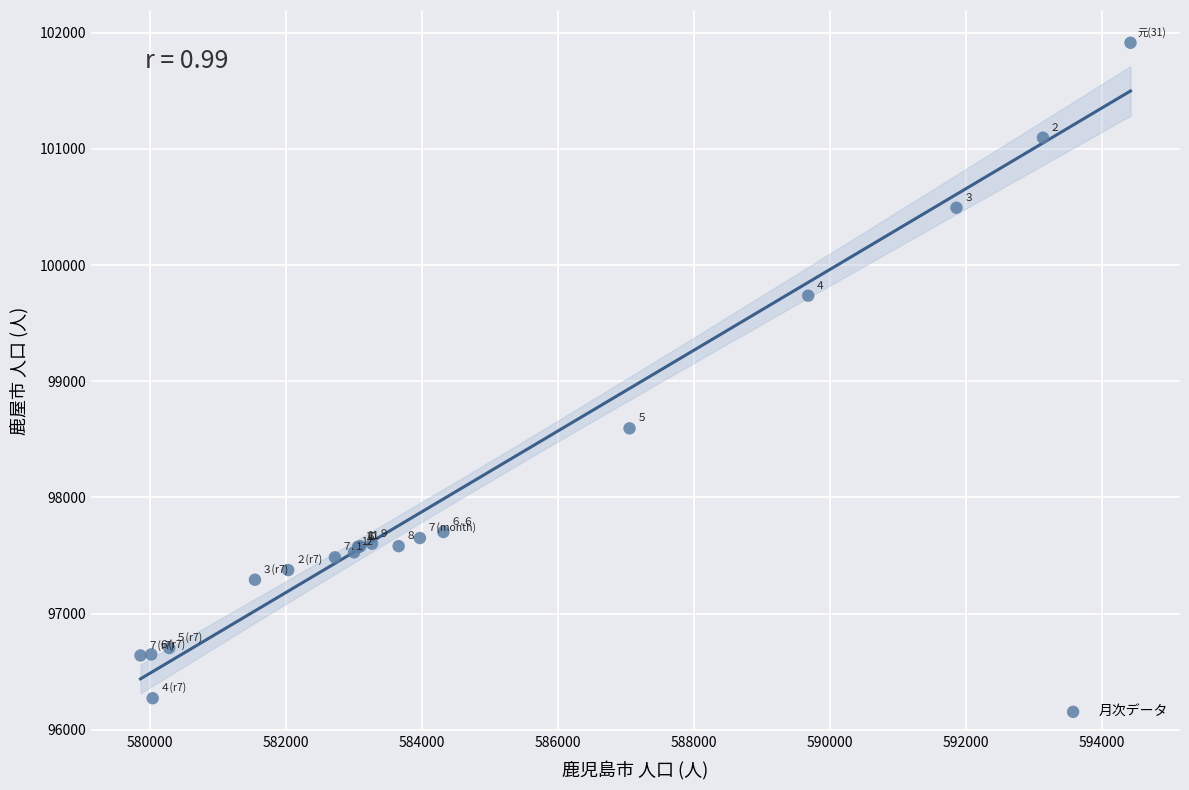

What Y value in the scatter plot is closest to 99092?

98594